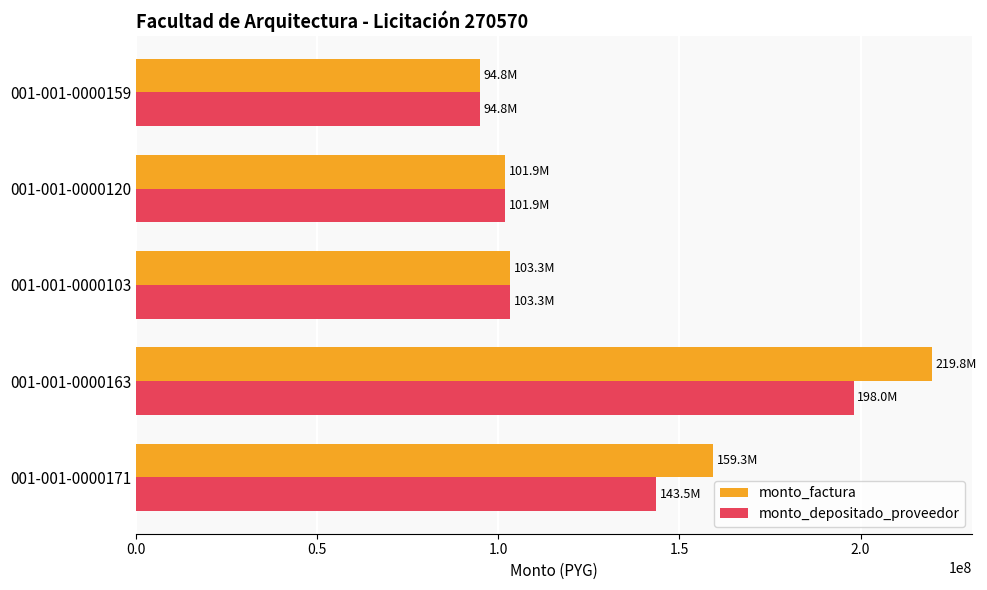

Is the value of monto_depositado_proveedor at 001-001-0000171 greater than the value of monto_factura at 001-001-0000120?

Yes